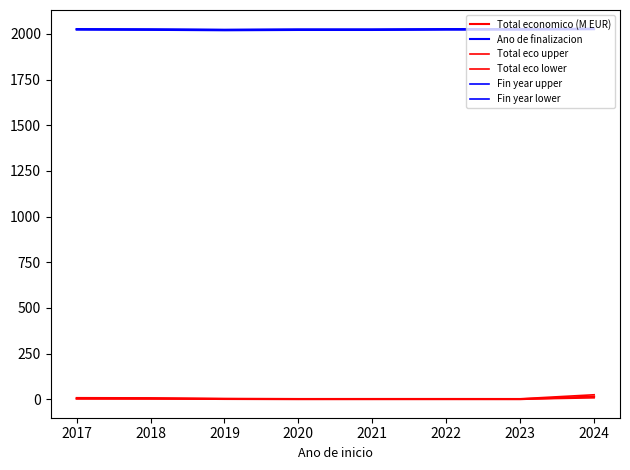

Which has a higher value, 2021 or 2024?

2024